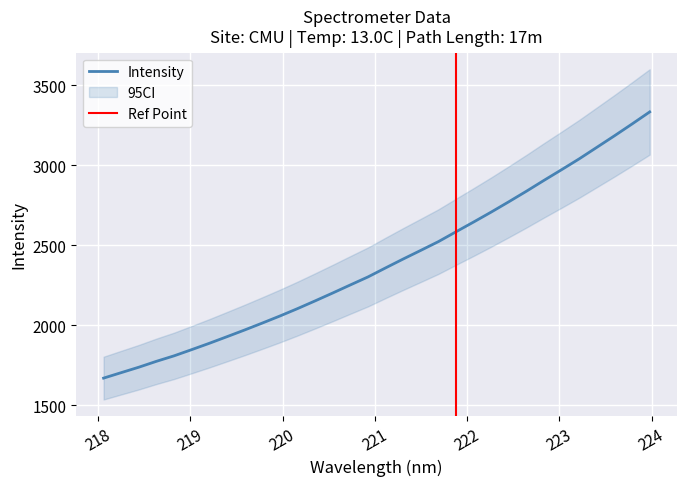

What is the highest value of the Intensity series?

3332.3